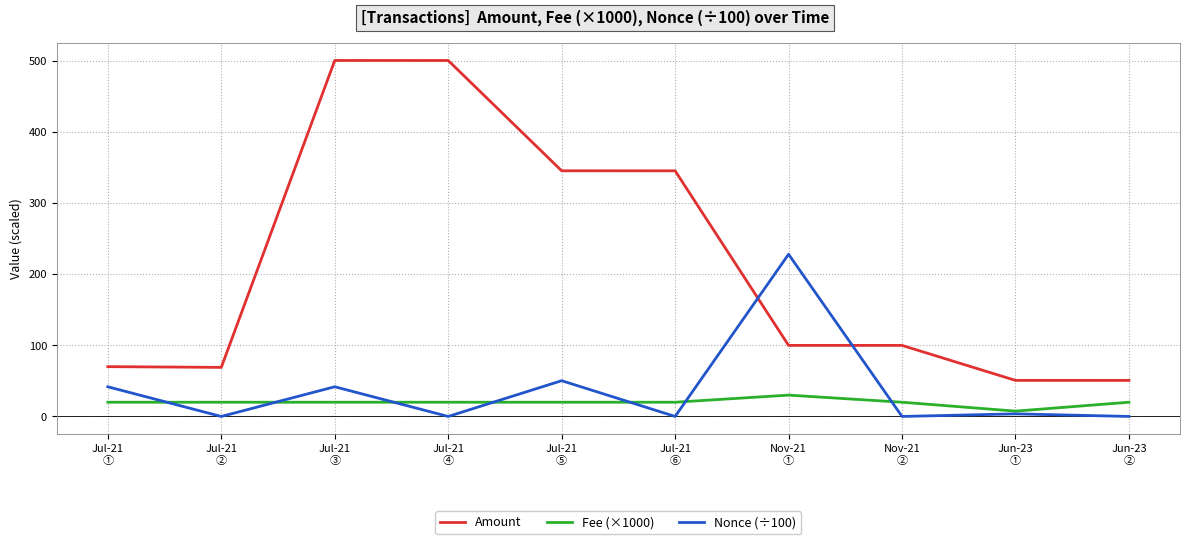

Does the chart display data point markers on the line(s)?

No